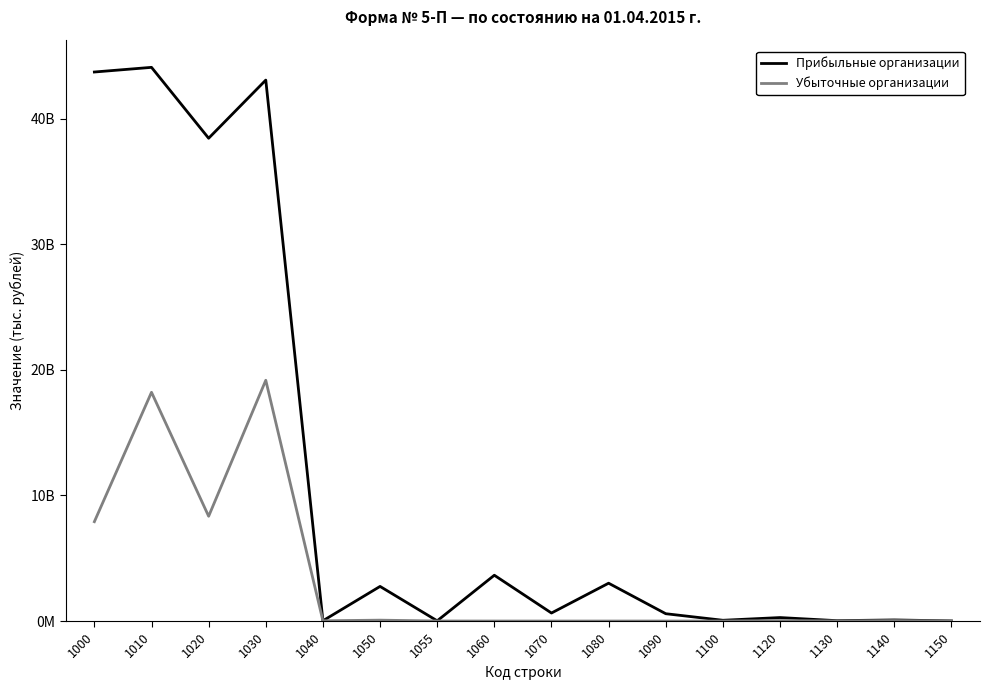

Does the chart display data point markers on the line(s)?

No